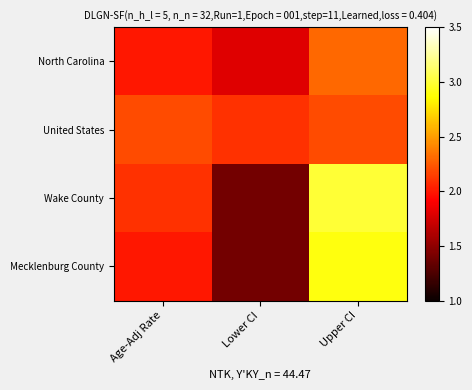

Count the number of categories in the chart.

3